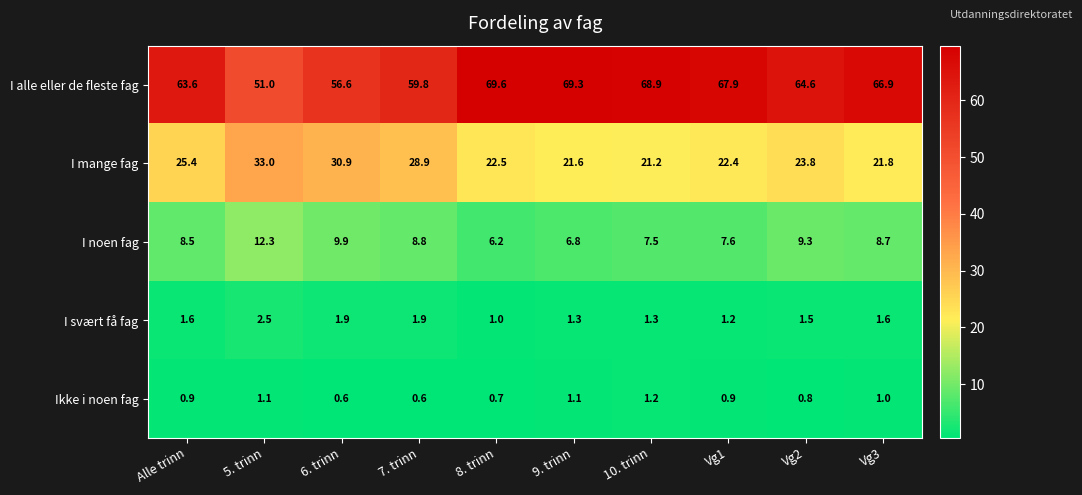

Is it true that I mange fag equals 29.1 at 9. trinn?

False